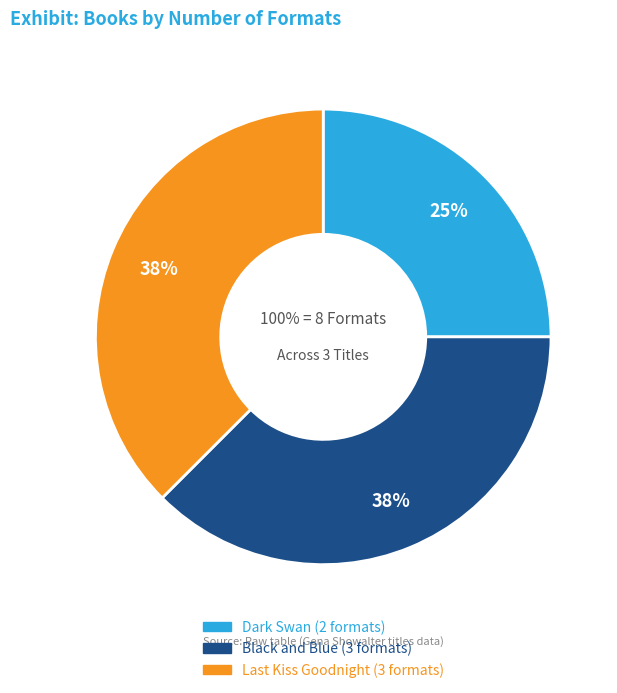

Which has a higher value, Dark Swan or Black and Blue?

Black and Blue